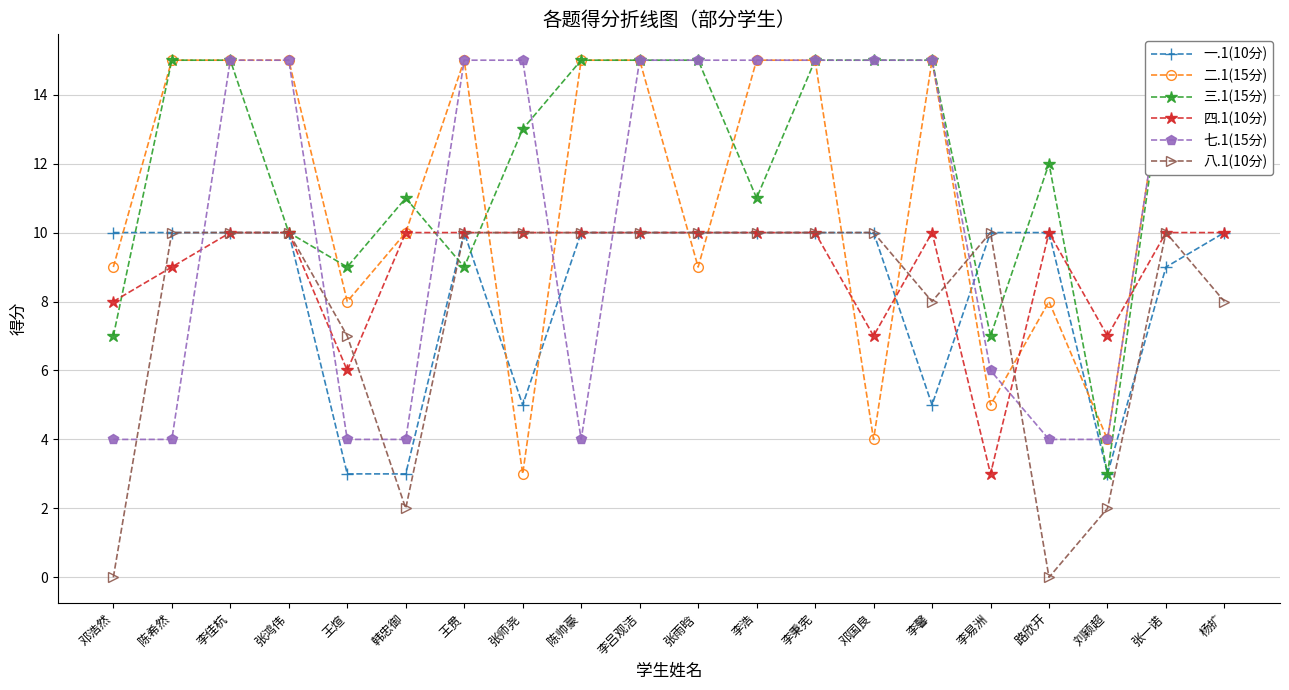

What position from the left is 邓国良?

14